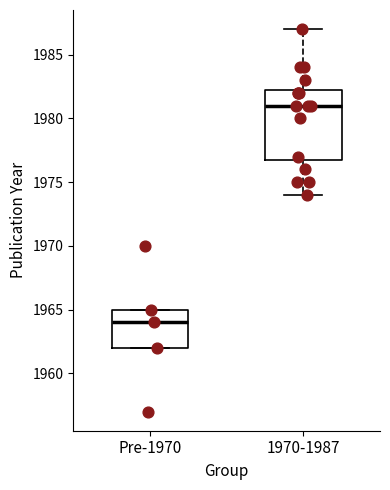

Which box has the lowest median line?

Pre-1970